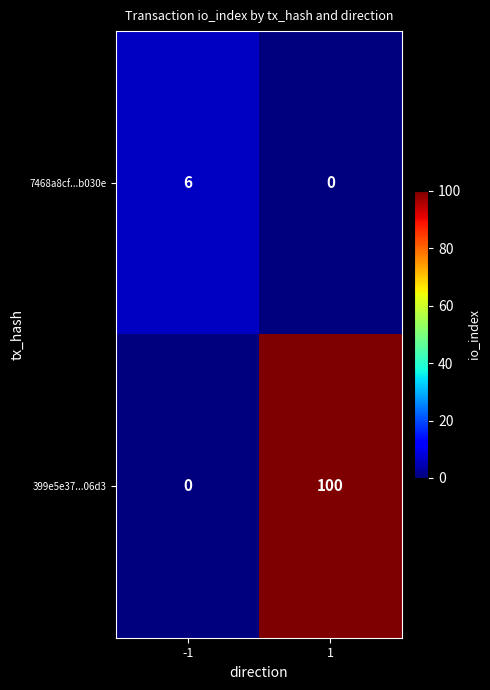

Which series has the widest spread of values?

399e5e37...06d3